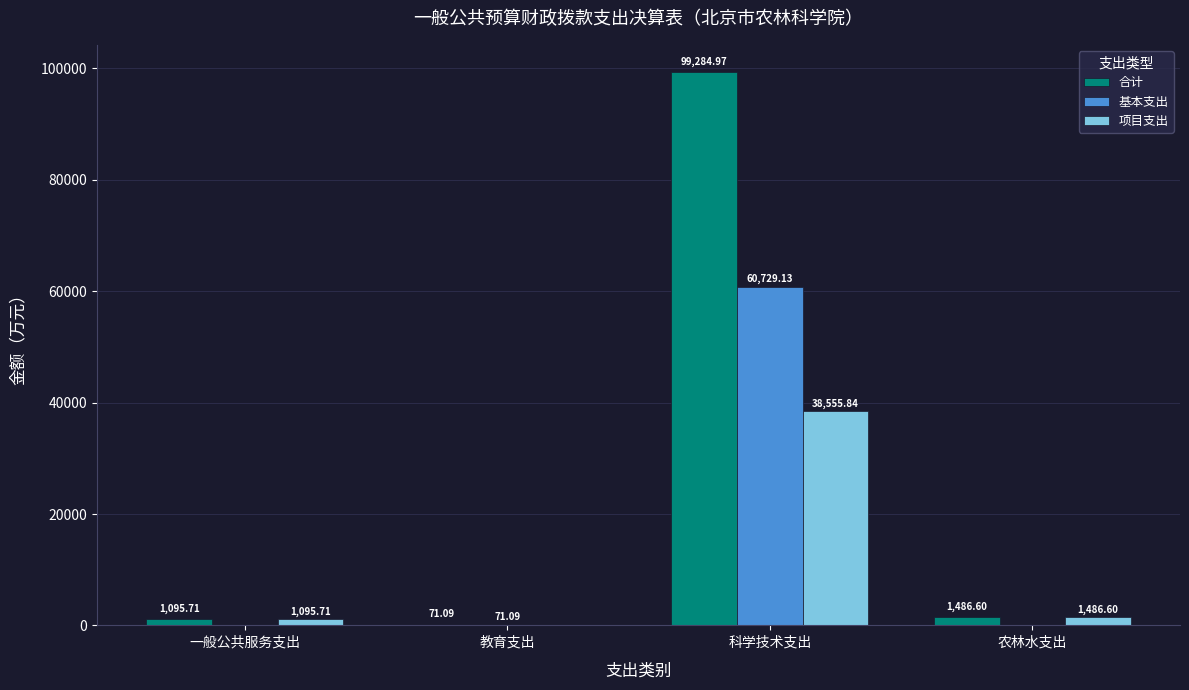

Between 教育支出 and 科学技术支出, which series saw the biggest shift?

合计